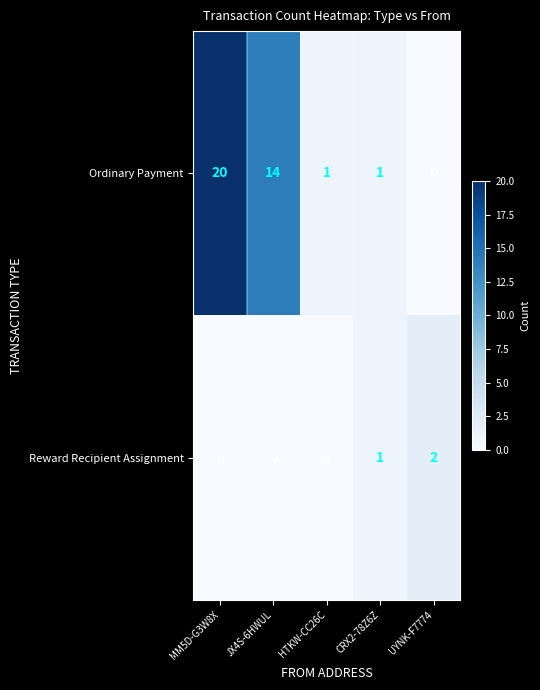

At how many categories does at least one series exceed 9?

2